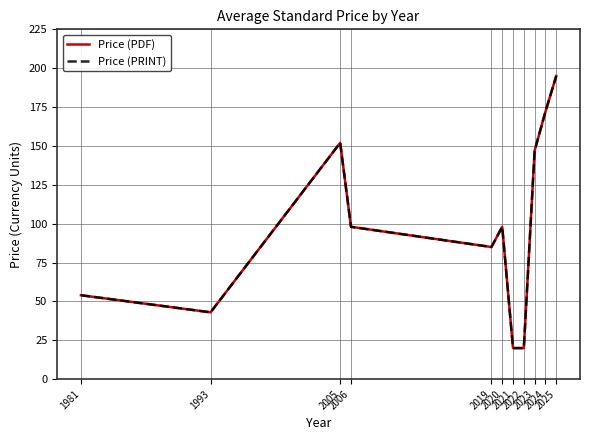

Reading right to left, what are all the values shown in this chart?

Price (PDF): 195	172	147	20	20	98	85	98	152	43	54
Price (PRINT): 195	172	147	20	20	98	85	98	152	43	54